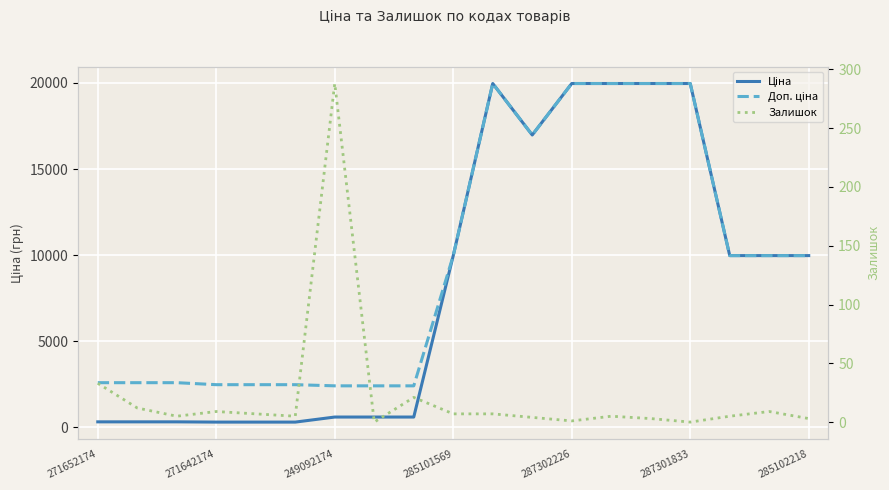

At which category is the sum across all series the highest?

10